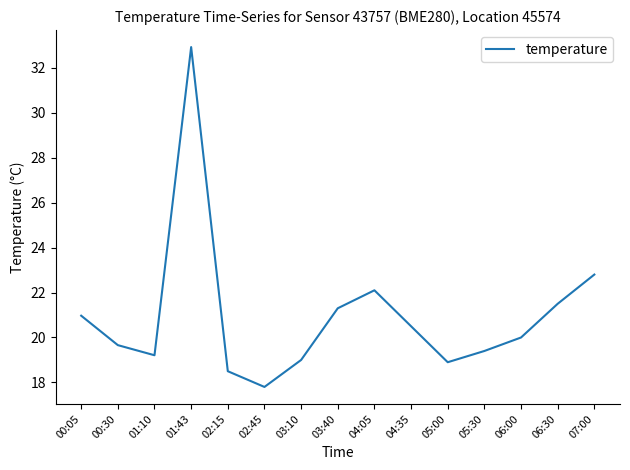

Reading right to left, extract all data points from this chart.

07:00=22.8	06:30=21.5	06:00=20.0	05:30=19.4	05:00=18.9	04:35=20.5	04:05=22.1	03:40=21.3	03:10=19.0	02:45=17.8	02:15=18.5	01:43=32.9	01:10=19.2	00:30=19.7	00:05=21.0